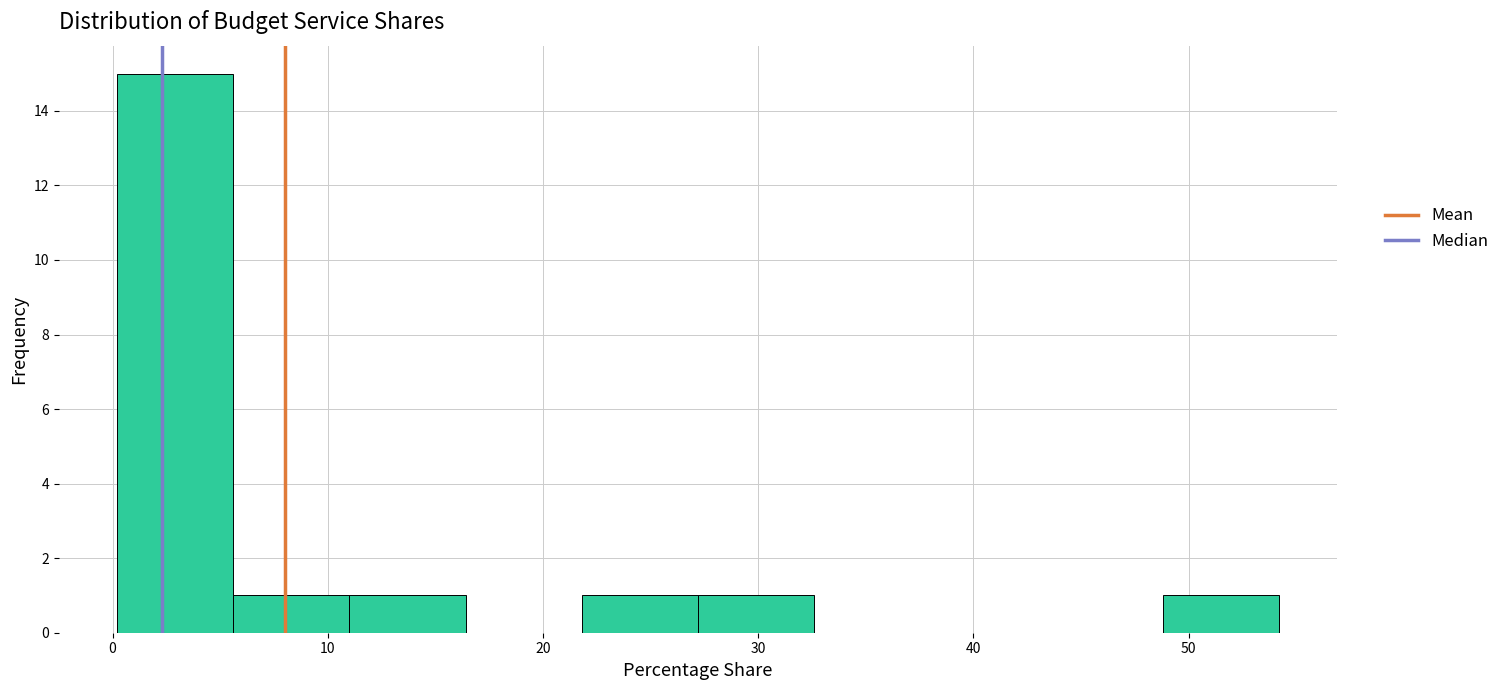

What is the height of the bar covering 27.2 to 32.6 on the x-axis? Neither the bar edges nor the heights are printed on the chart, so give them approximately, as read against the axes.

1